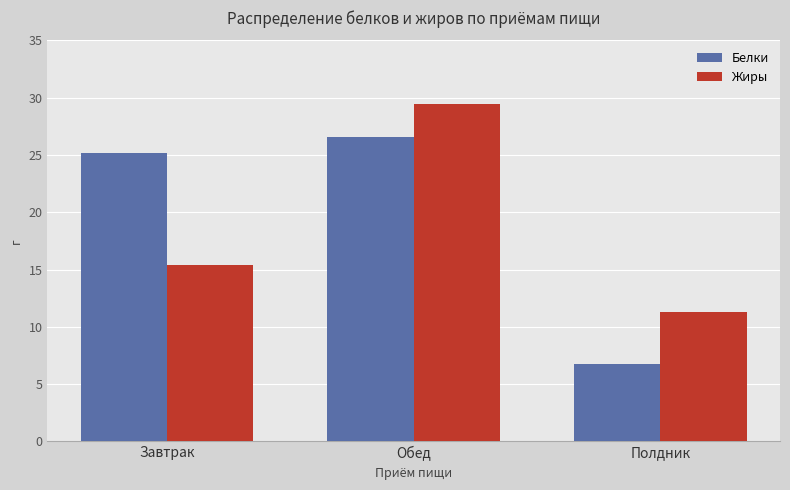

Which label corresponds to the largest value in the chart?

Обед